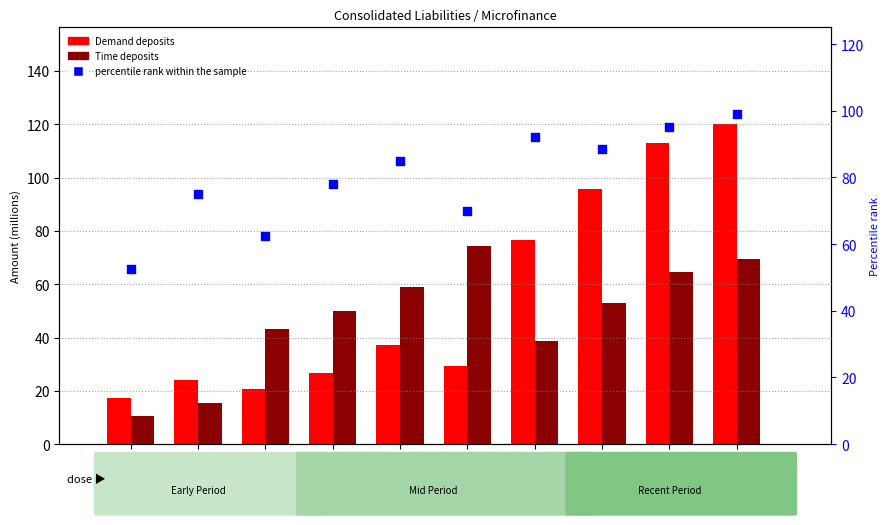

Is the value of percentile rank within the sample at 2011-12 greater than the value of Demand deposits at 2010-12?

Yes